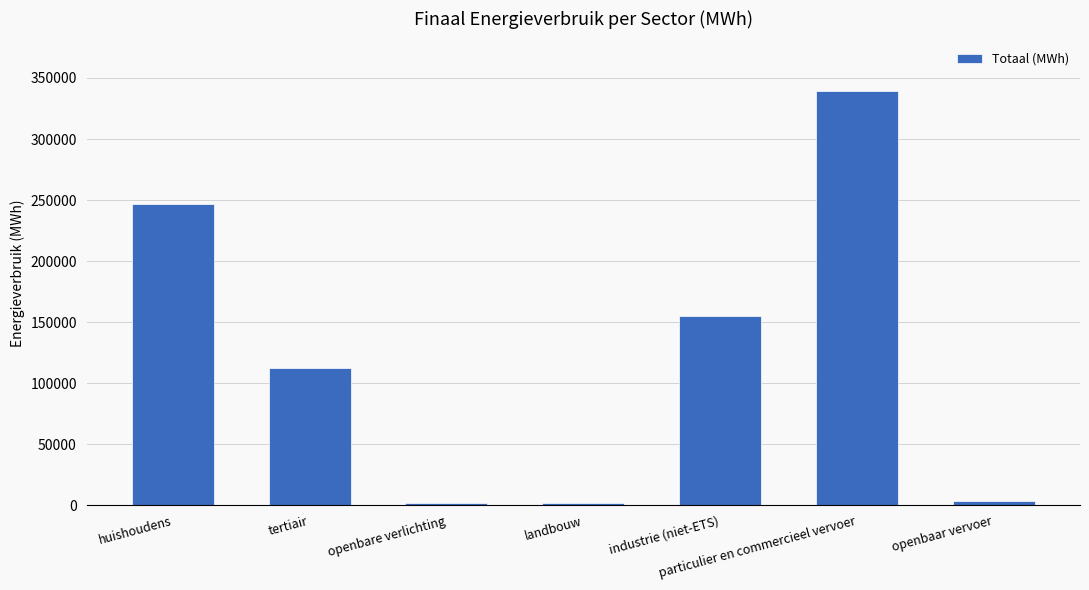

What is the difference between the maximum and second lowest values?

337457.5